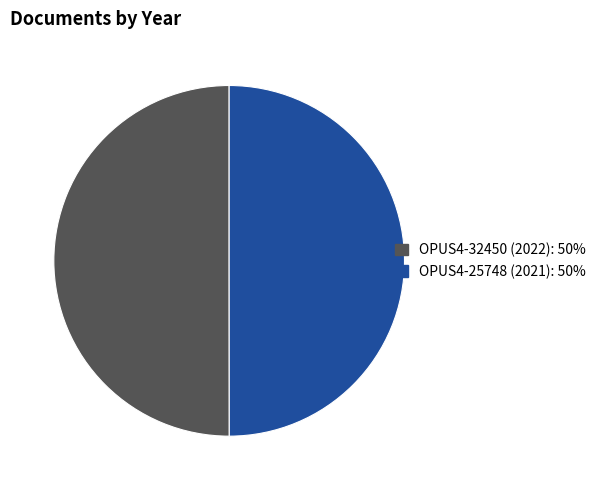

What is the ratio of the value at OPUS4-25748 (2021) to the value at OPUS4-32450 (2022)?

1.0